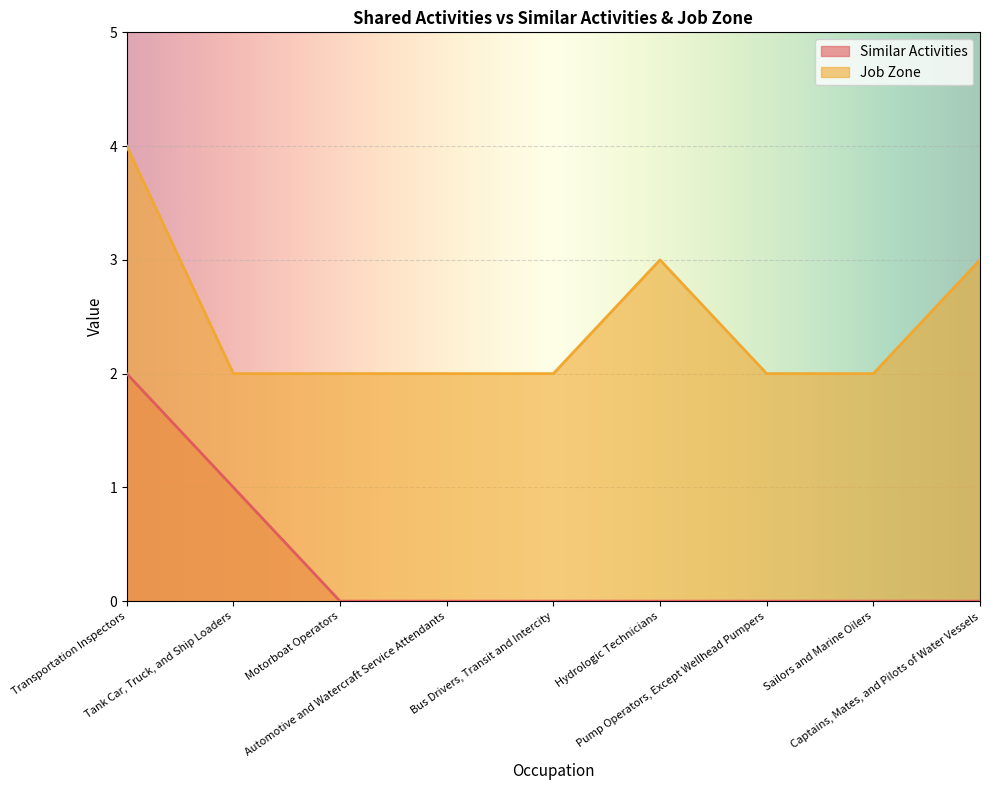

The Job Zone series shows 2 at Sailors and Marine Oilers. True or false?

True